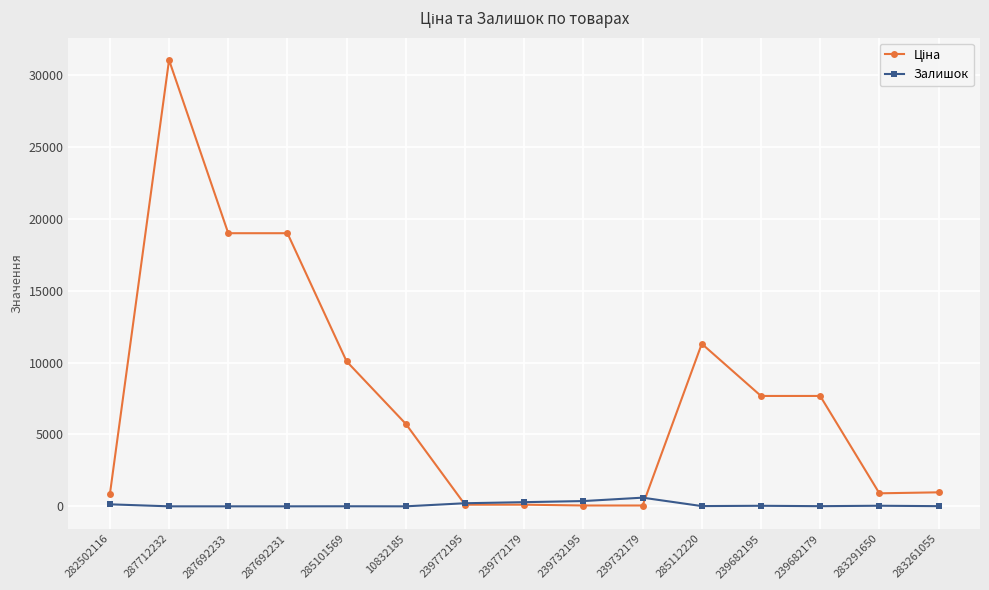

Does the chart have visible grid lines?

Yes